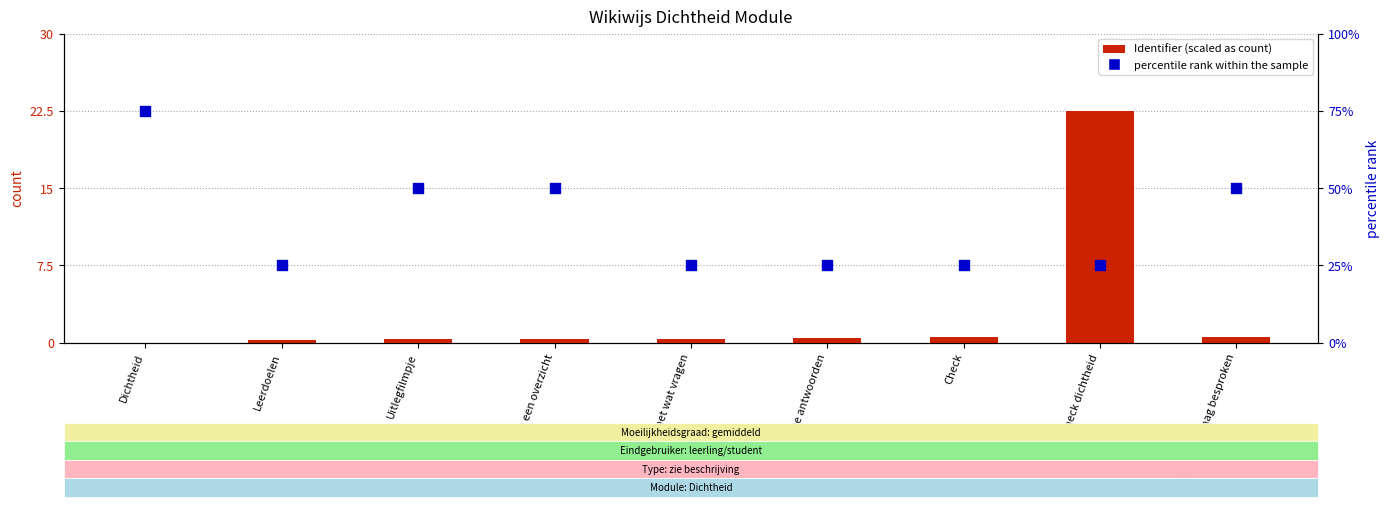

What is the total value across all series at Leerdoelen?

25.3